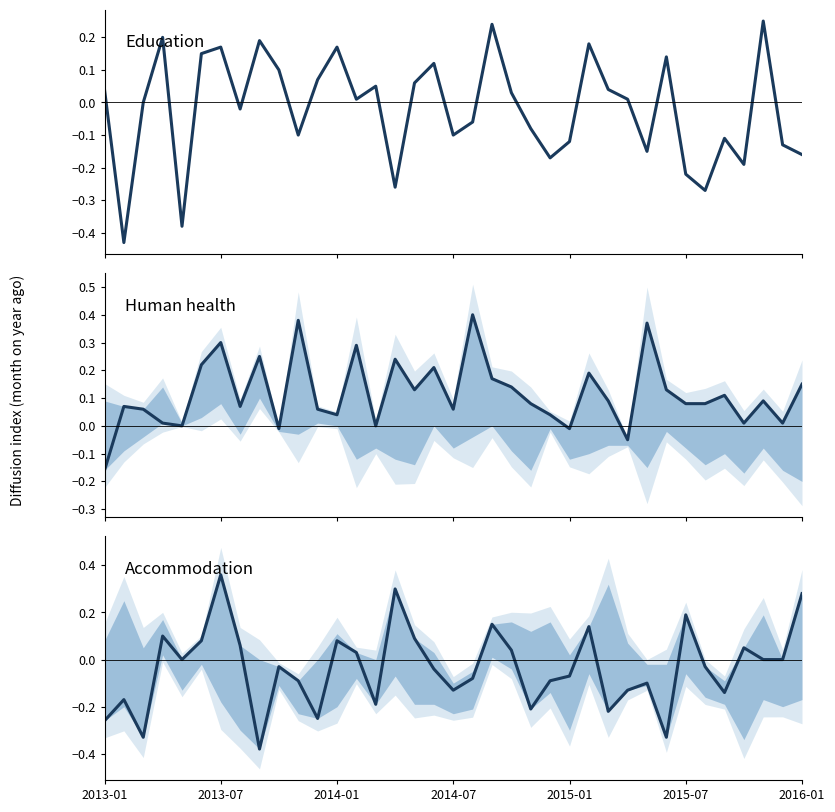

After their last crossing, which series has the higher values: Education or Human health?

Human health